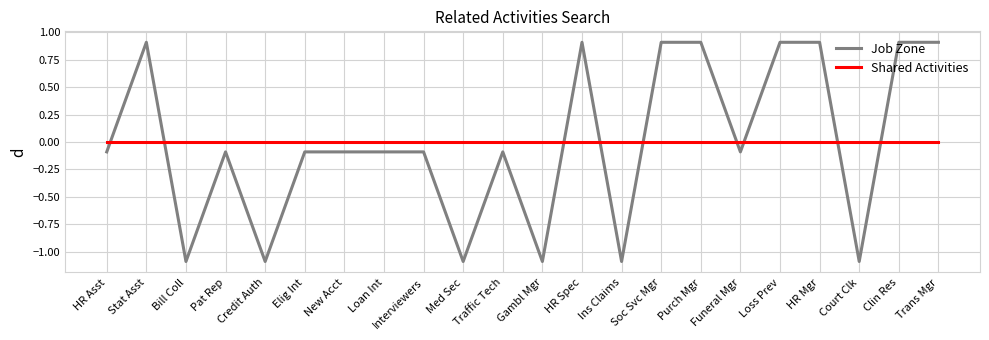

Reading left to right, what are all the values shown in this chart?

Job Zone: HR Asst=-0.1	Stat Asst=0.9	Bill Coll=-1.1	Pat Rep=-0.1	Credit Auth=-1.1	Elig Int=-0.1	New Acct=-0.1	Loan Int=-0.1	Interviewers=-0.1	Med Sec=-1.1	Traffic Tech=-0.1	Gambl Mgr=-1.1	HR Spec=0.9	Ins Claims=-1.1	Soc Svc Mgr=0.9	Purch Mgr=0.9	Funeral Mgr=-0.1	Loss Prev=0.9	HR Mgr=0.9	Court Clk=-1.1	Clin Res=0.9	Trans Mgr=0.9
Shared Activities: HR Asst=0.0	Stat Asst=0.0	Bill Coll=0.0	Pat Rep=0.0	Credit Auth=0.0	Elig Int=0.0	New Acct=0.0	Loan Int=0.0	Interviewers=0.0	Med Sec=0.0	Traffic Tech=0.0	Gambl Mgr=0.0	HR Spec=0.0	Ins Claims=0.0	Soc Svc Mgr=0.0	Purch Mgr=0.0	Funeral Mgr=0.0	Loss Prev=0.0	HR Mgr=0.0	Court Clk=0.0	Clin Res=0.0	Trans Mgr=0.0